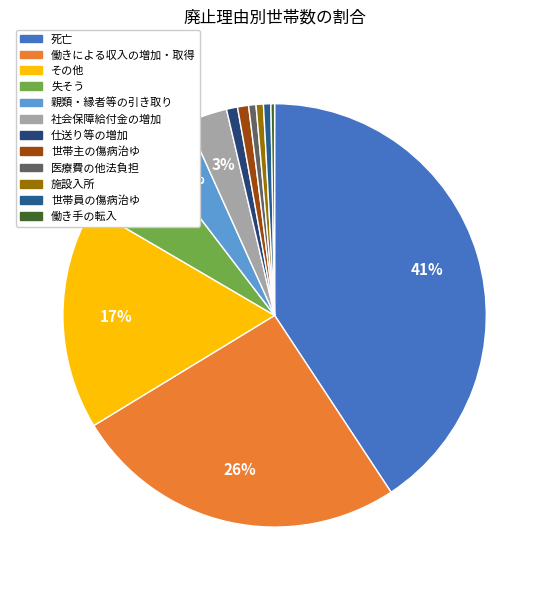

Which has a higher value, 世帯員の傷病治ゆ or その他?

その他